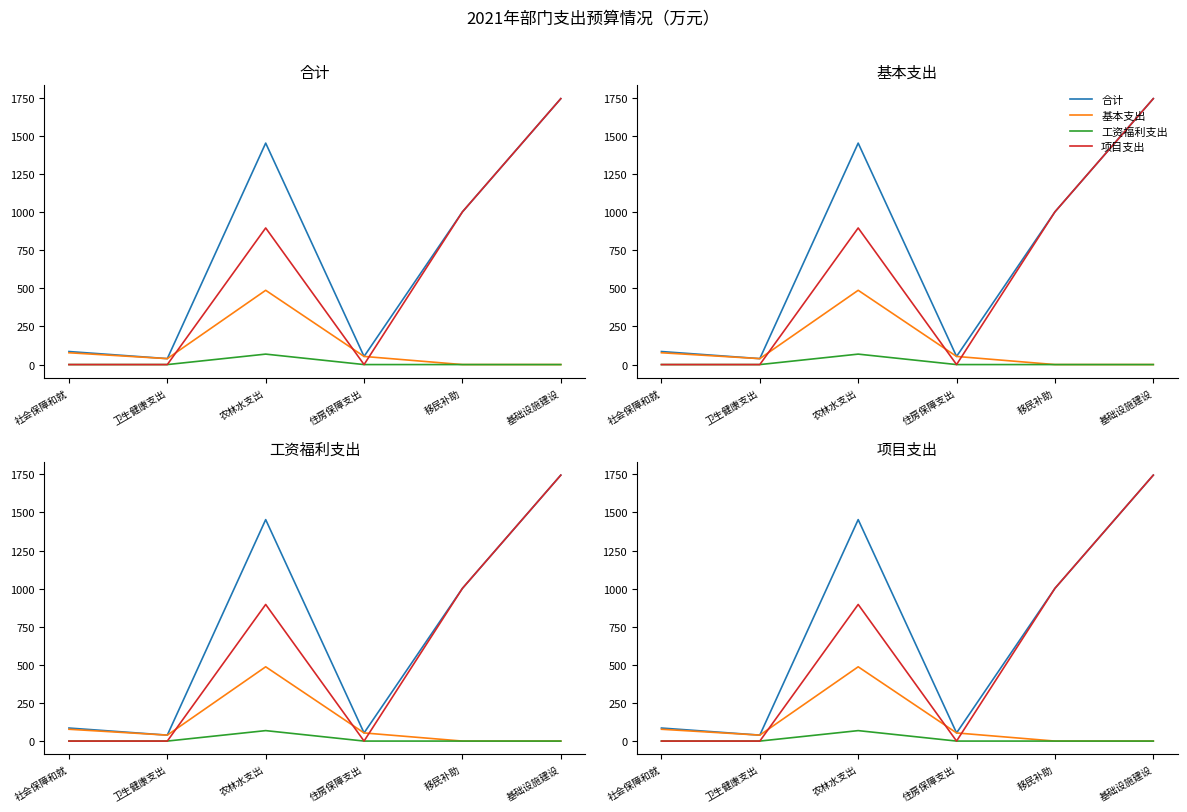

How many values in the 合计 series are below 1002?

3